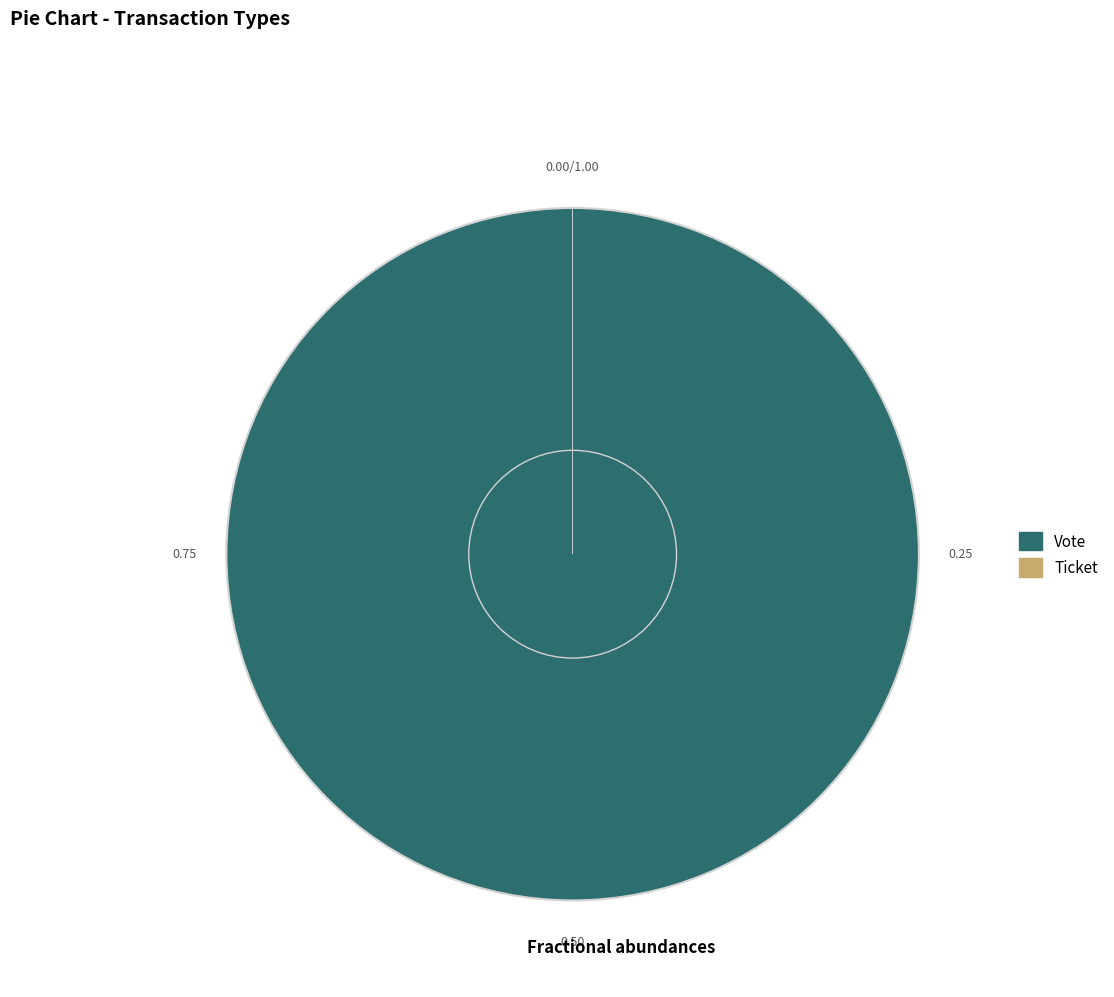

To the nearest percent, what is the combined percentage of Ticket and Vote?

100%